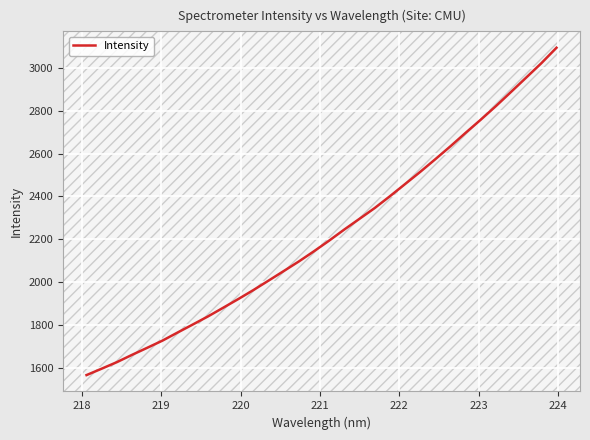

True or false: there are more than 0 points higher than both neighbors.

False